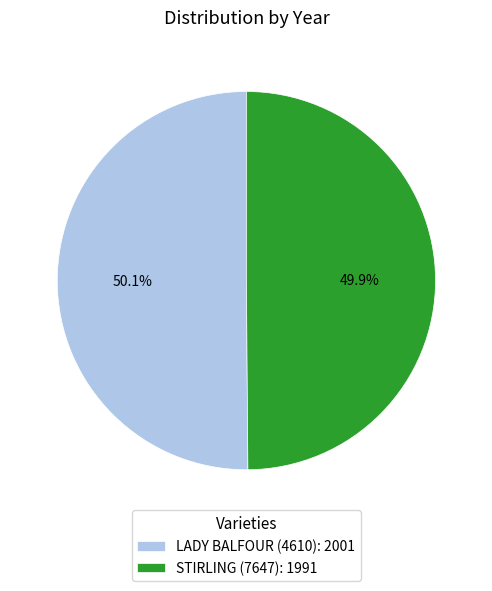

Does any single category account for the majority?

Yes